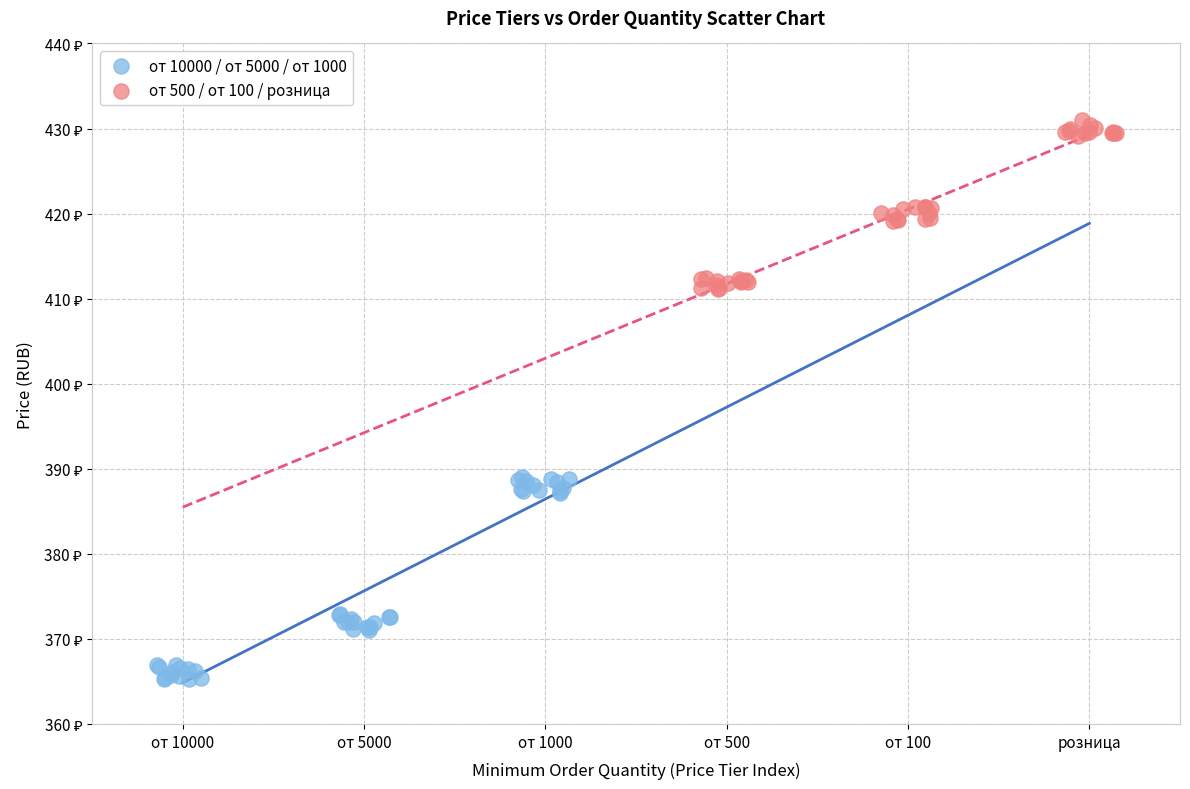

What are all the series names shown in the legend?

от 10000 / от 5000 / от 1000, от 500 / от 100 / розница